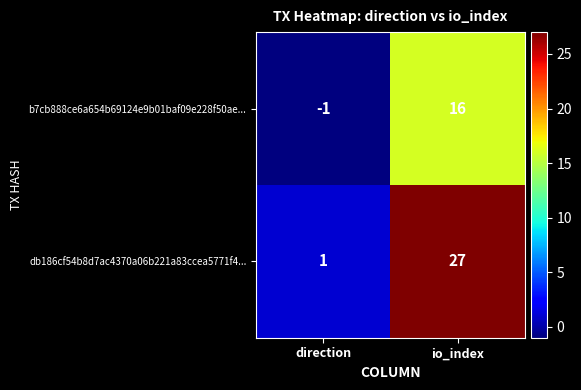

What is the total value across all series at io_index?

43